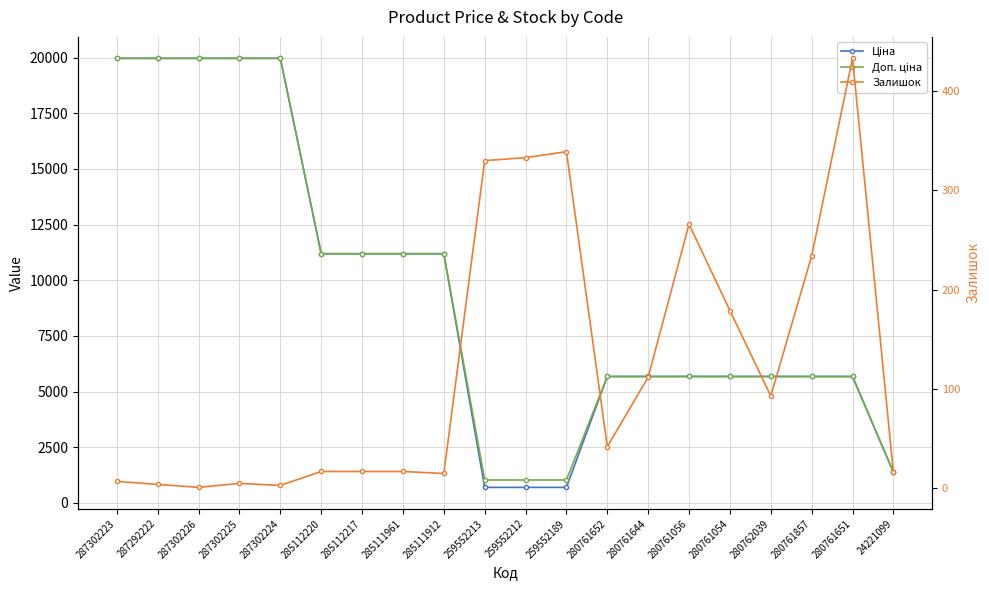

Reading right to left, what are all the values shown in this chart?

Ціна: 1375.4	5673.8	5673.8	5673.8	5673.8	5673.8	5673.8	5673.8	693.7	693.7	693.7	11188.2	11188.2	11188.2	11188.2	19964.2	19964.2	19964.2	19964.2	19964.2
Доп. ціна: 1375.0	5673.8	5673.8	5673.8	5673.8	5673.8	5673.8	5673.8	1024.6	1024.6	1024.6	11188.2	11188.2	11188.2	11188.2	19964.2	19964.2	19964.2	19964.2	19964.2
Залишок: 16.0	433.0	234.0	93.0	179.0	266.0	112.0	42.0	339.0	333.0	330.0	15.0	17.0	17.0	17.0	3.0	5.0	1.0	4.0	7.0